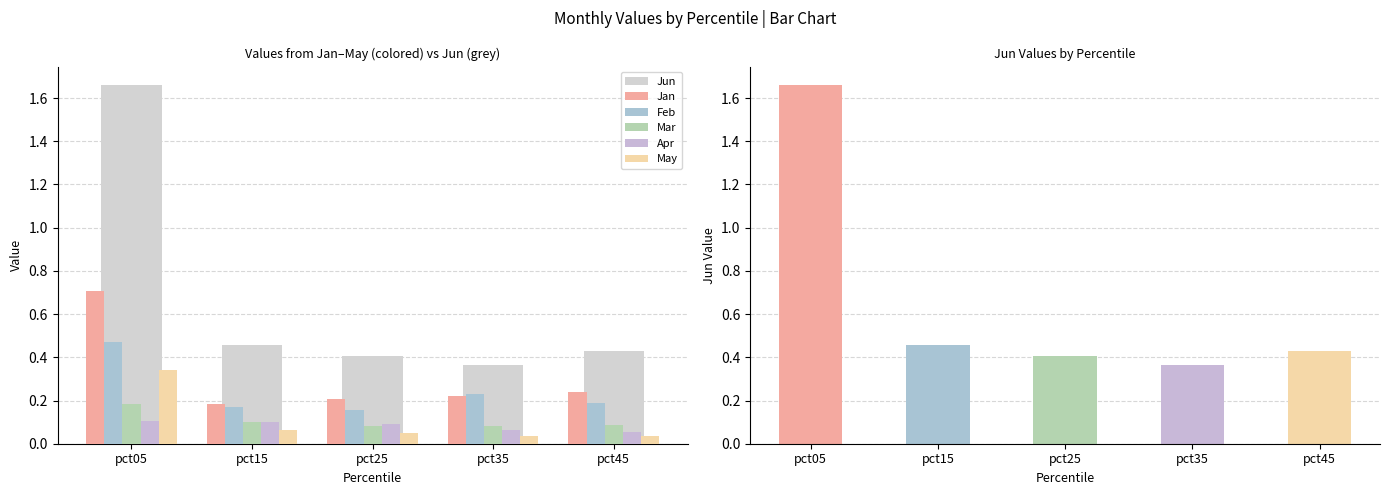

At which category is the sum across all series the highest?

pct05